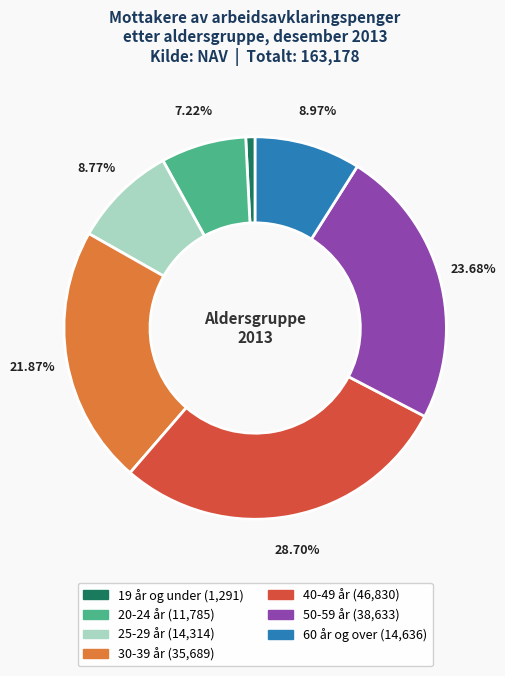

How many segments does this pie chart have?

7